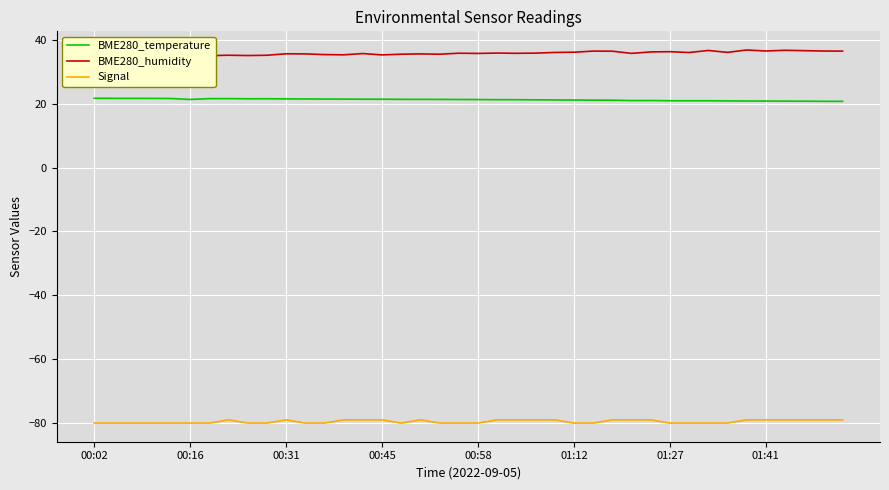

How many data points in BME280_temperature are above 21?

28